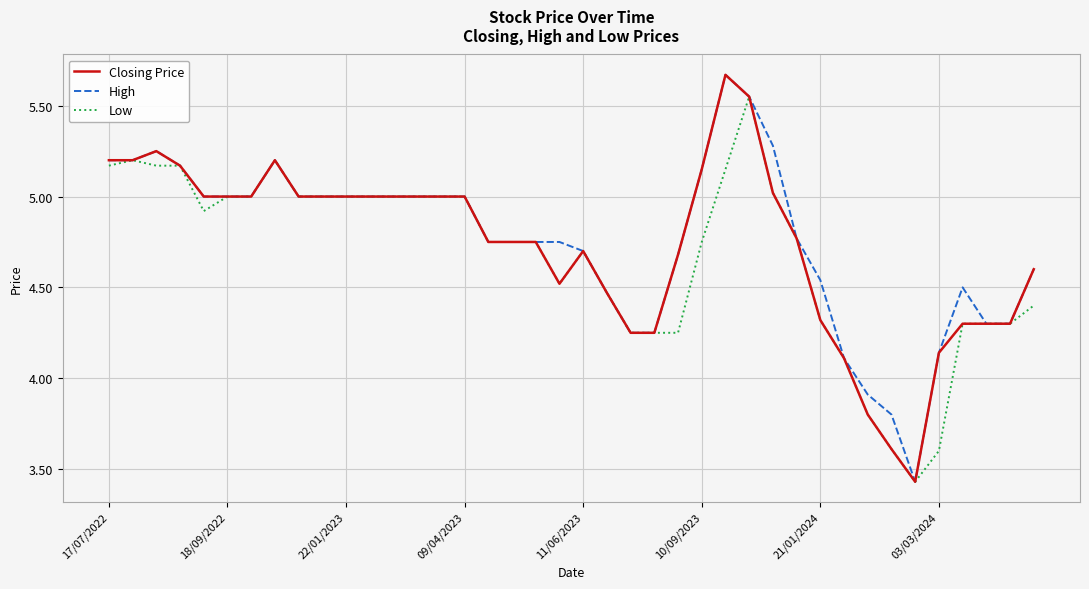

What is the difference between the maximum and minimum values in the High series?

2.2